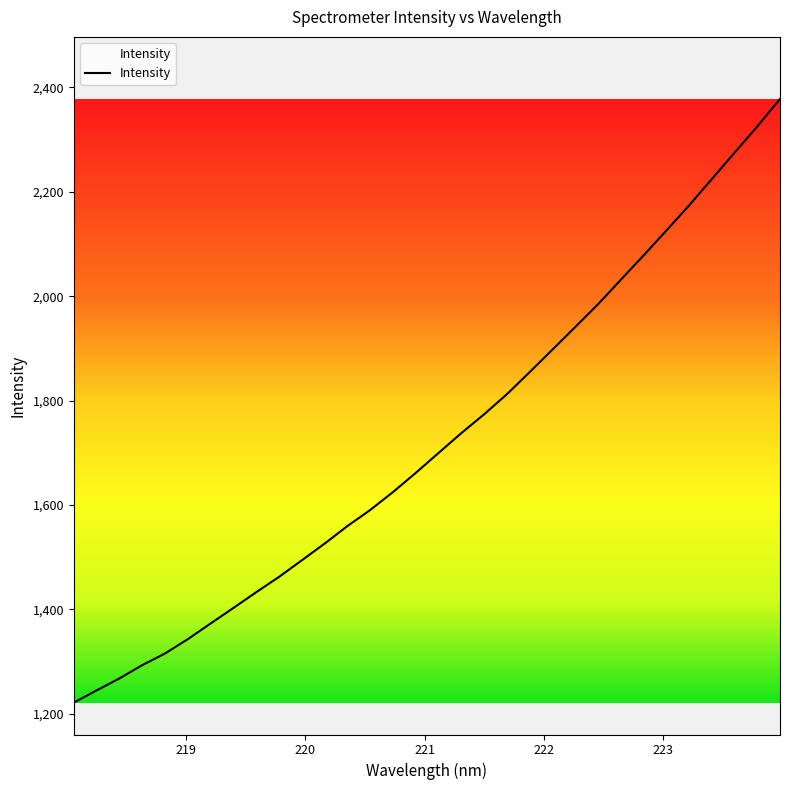

What is the smallest value displayed?

1221.6